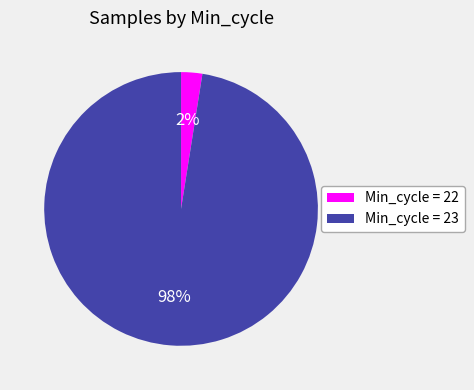

How many slices are in this pie chart?

2